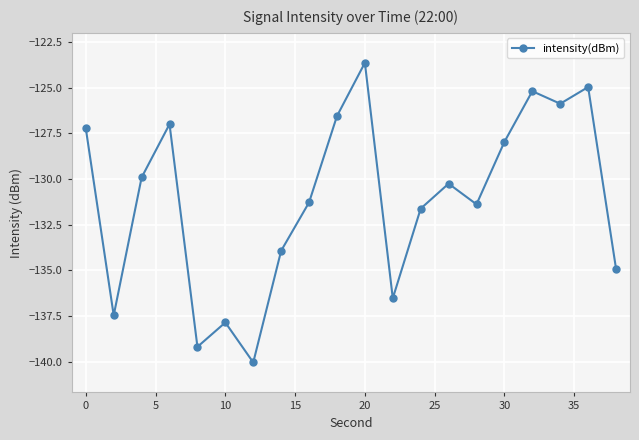

What is the difference between the maximum and minimum values?

16.4